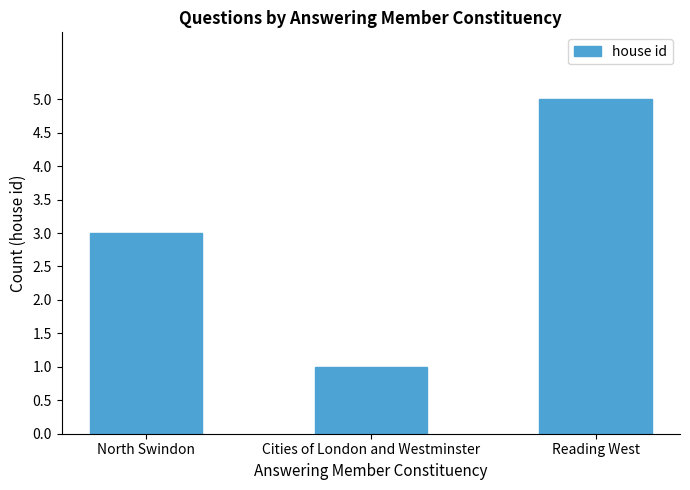

What is the difference between the second highest and minimum values?

2